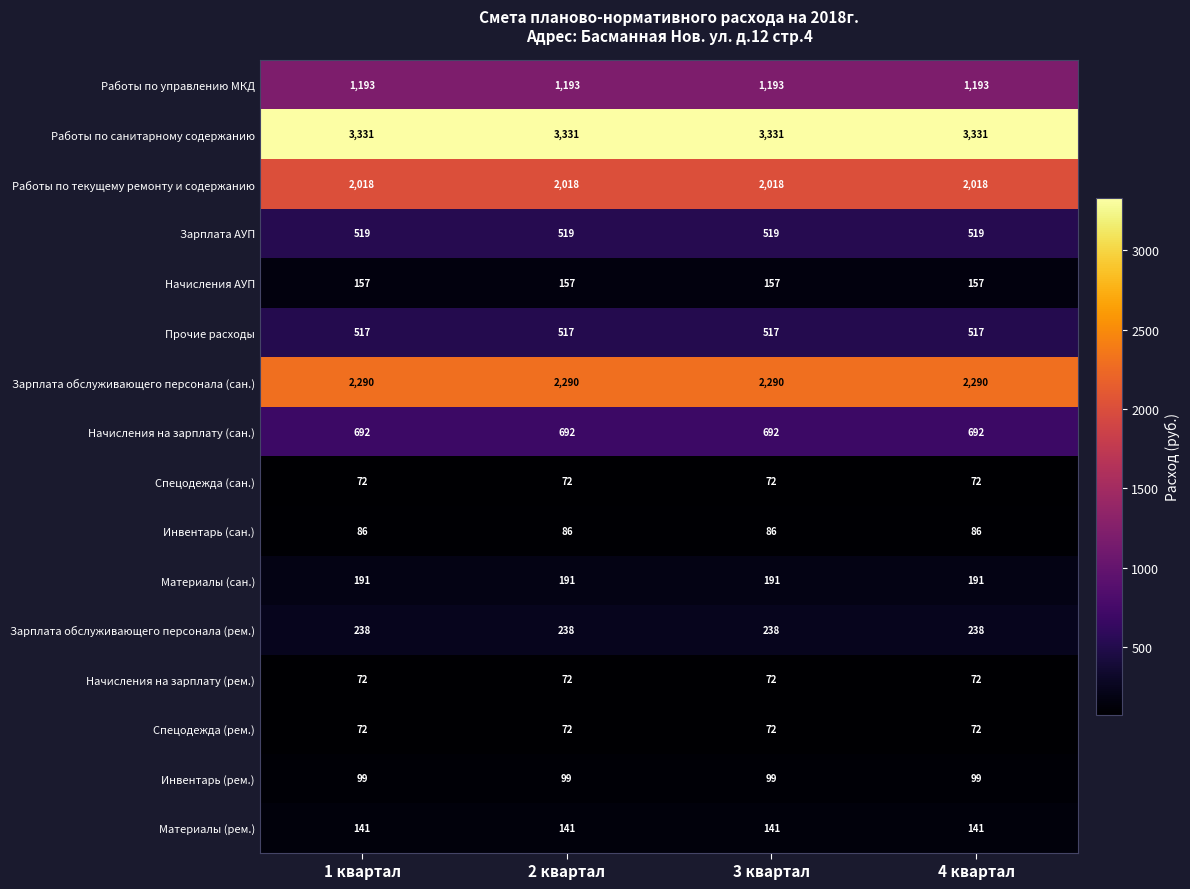

What is the difference between the highest and lowest values at 4 квартал?

3259